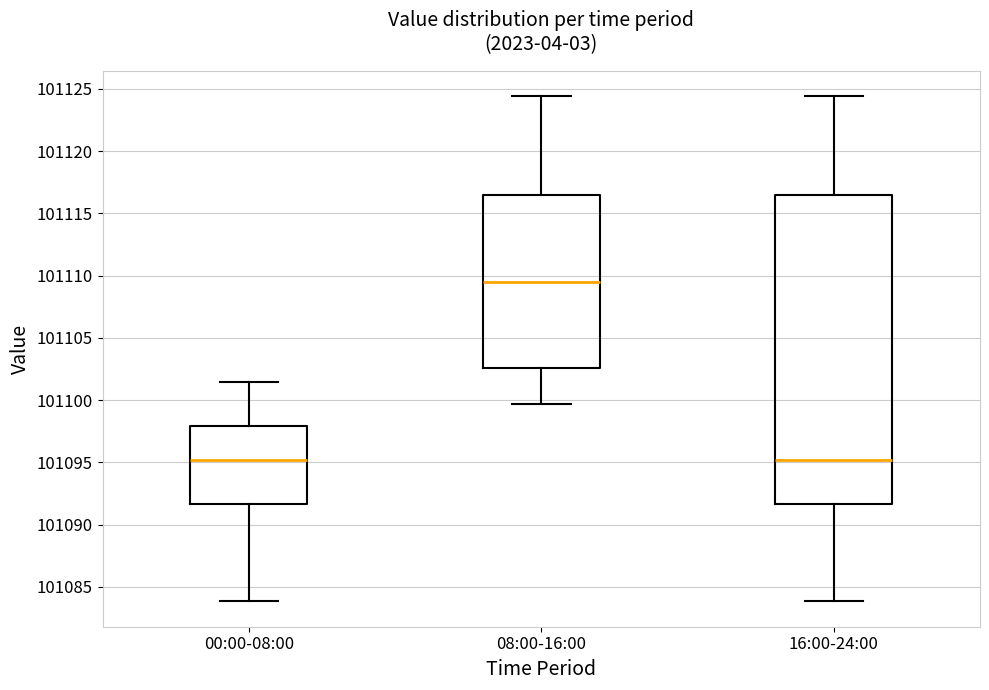

Reading left to right, transcribe this box plot: for each box, give where its median line is, the range the box spans, and where its two whiskers end, as read against the y-axis. The values are not printed on the chart, so give them approximately, as read against the axis.

00:00-08:00: median 101095.0, box 101091.5 to 101098.0, whiskers 101084.0 to 101101.5
08:00-16:00: median 101109.5, box 101102.5 to 101116.5, whiskers 101099.5 to 101124.5
16:00-24:00: median 101095.0, box 101091.5 to 101116.5, whiskers 101084.0 to 101124.5